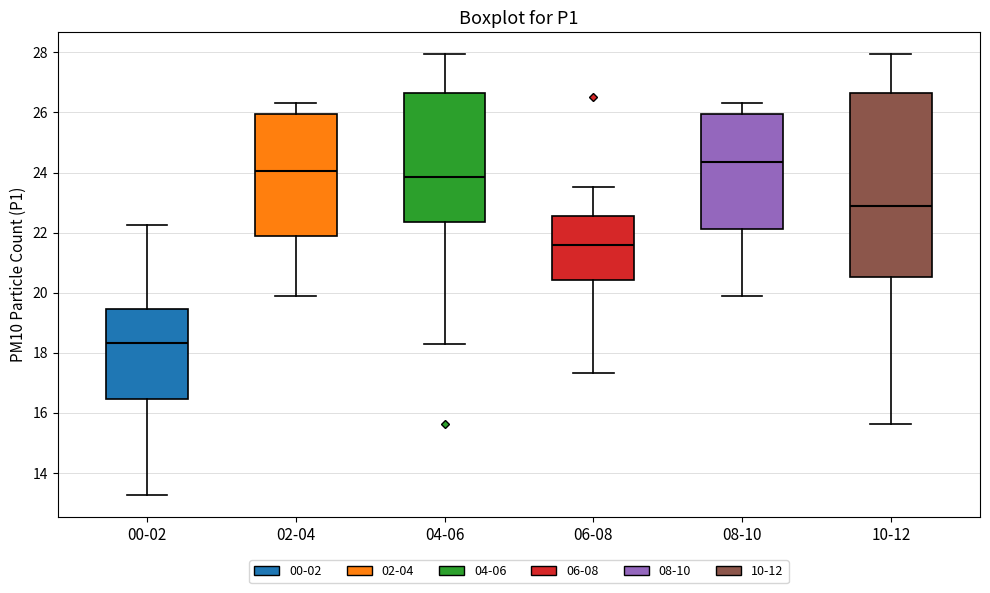

Reading left to right, read every box against the y-axis: the position of its median line, the range the box covers, and the ends of its whiskers. The values are not printed on the chart, so give them approximately, as read against the axis.

00-02: median 18.4, box 16.4 to 19.4, whiskers 13.2 to 22.2
02-04: median 24.0, box 21.8 to 26.0, whiskers 19.8 to 26.4
04-06: median 23.8, box 22.4 to 26.6, whiskers 18.2 to 28.0
06-08: median 21.6, box 20.4 to 22.6, whiskers 17.4 to 23.6
08-10: median 24.4, box 22.2 to 26.0, whiskers 19.8 to 26.4
10-12: median 22.8, box 20.6 to 26.6, whiskers 15.6 to 28.0